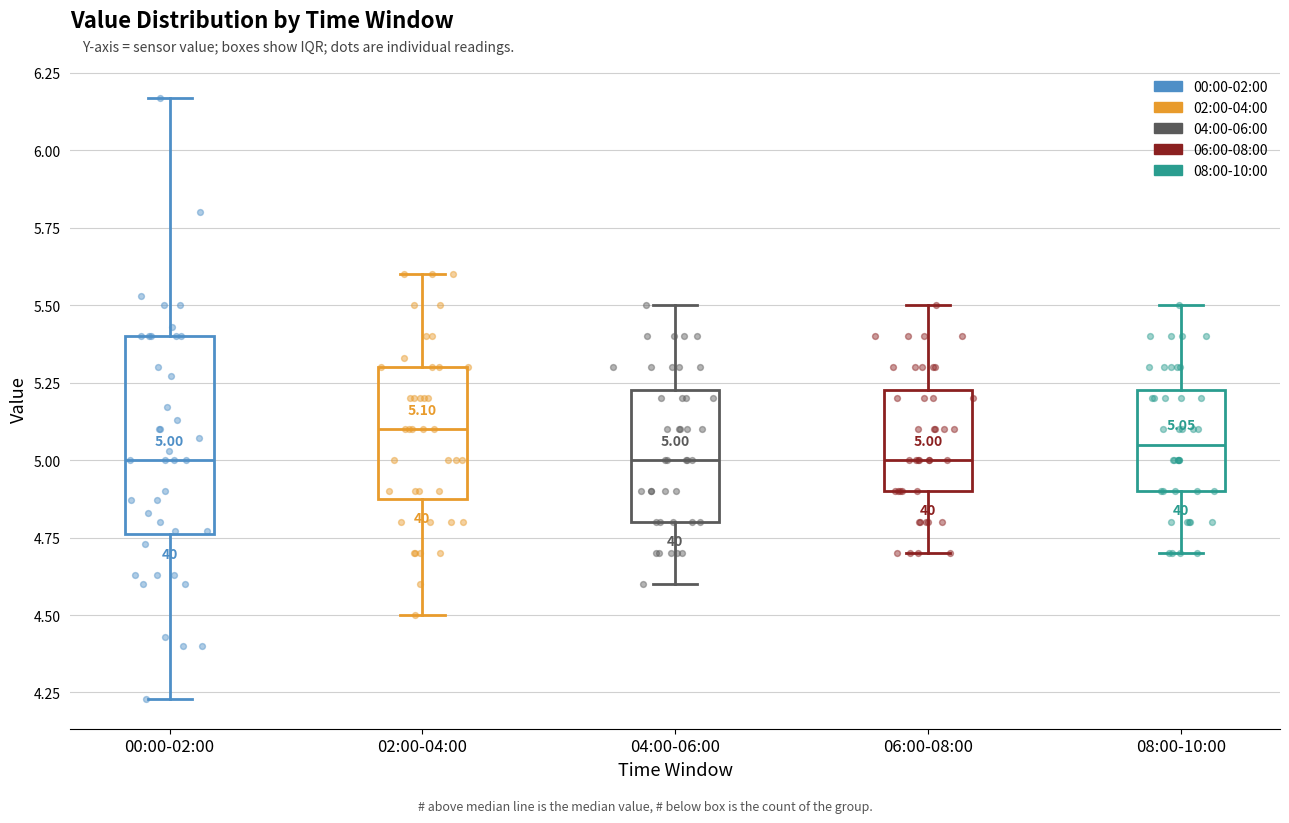

Comparing the boxes themselves (not the whiskers), which one is the tallest?

00:00-02:00